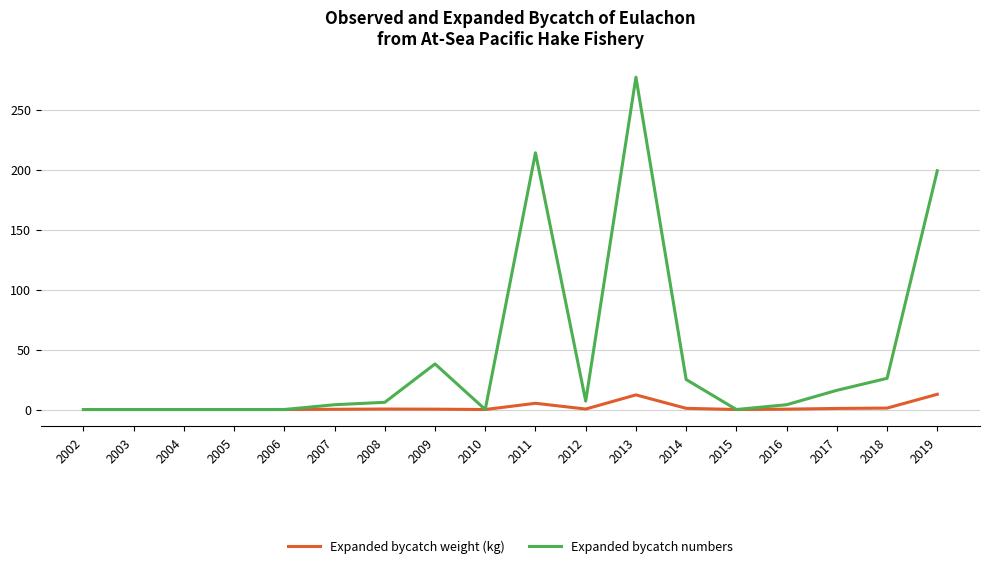

How many lines are shown in the chart?

2